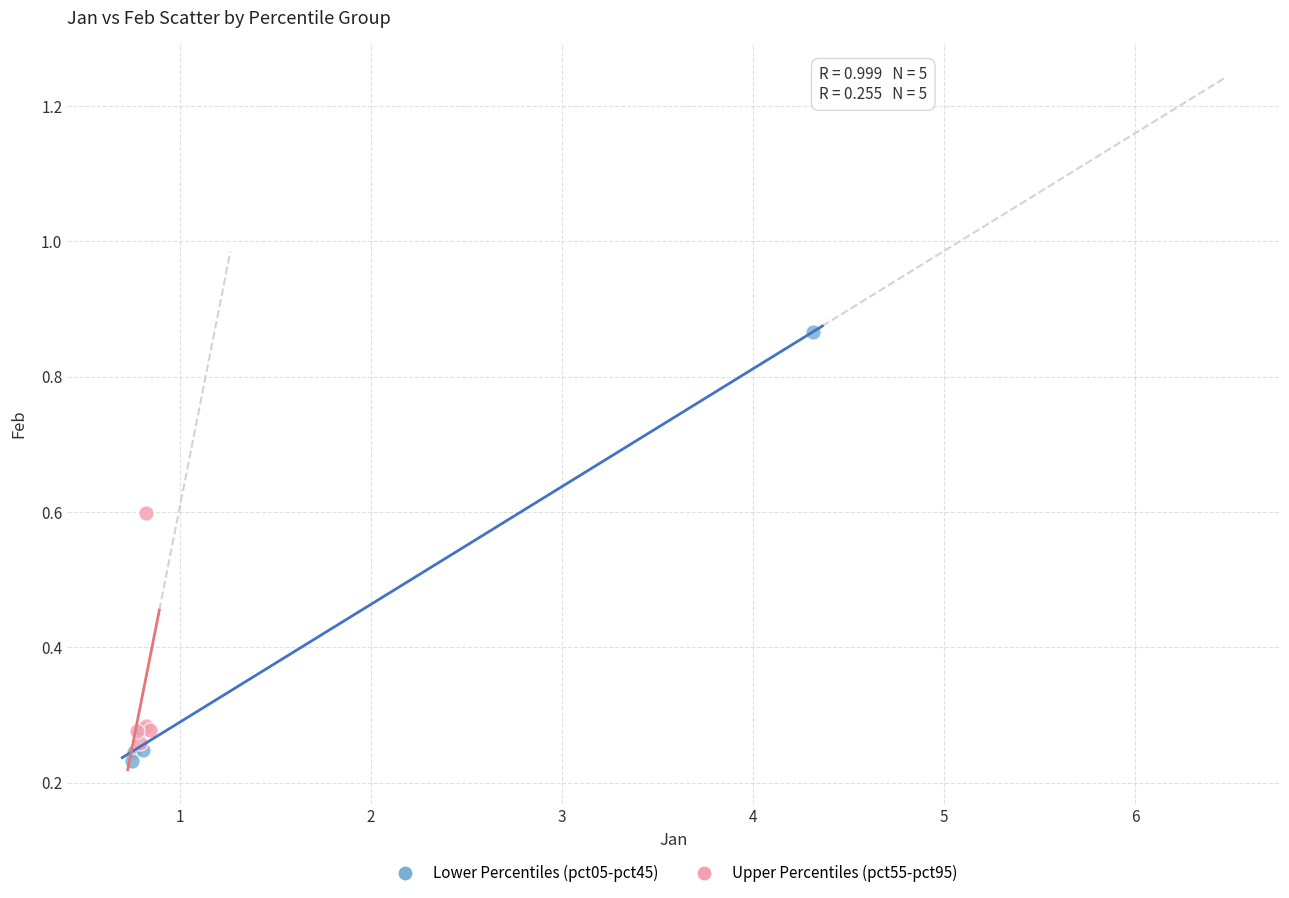

Which series contains the highest Y value?

Lower Percentiles (pct05-pct45)